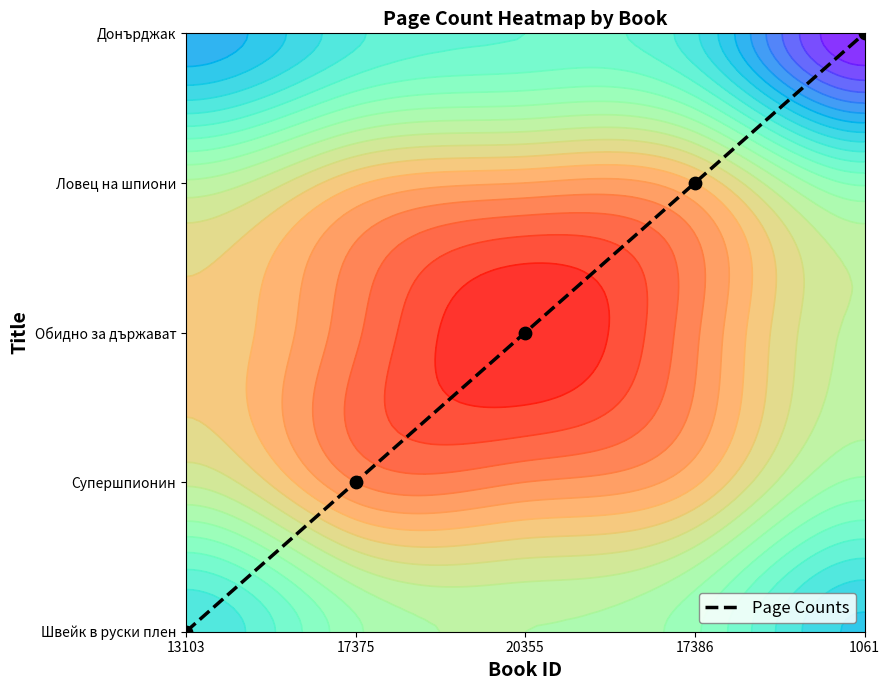

List the labels in order of value, largest first.

1061, 17386, 20355, 17375, 13103